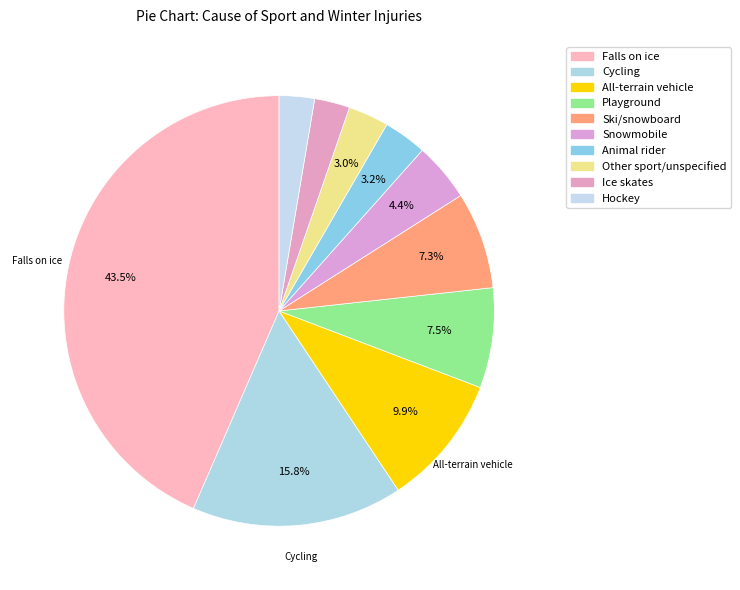

To the nearest percent, what is the combined percentage of Cycling and Other sport/unspecified?

19%